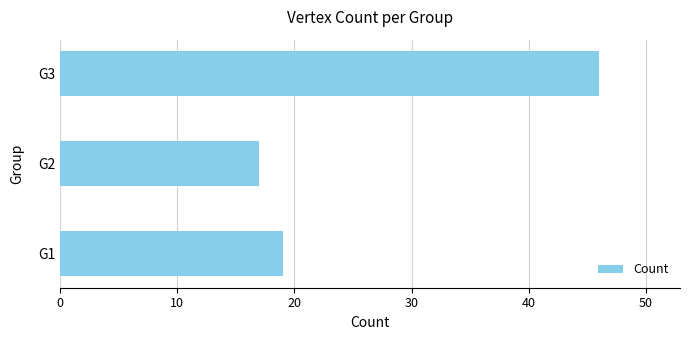

How many data points are less than 19?

1